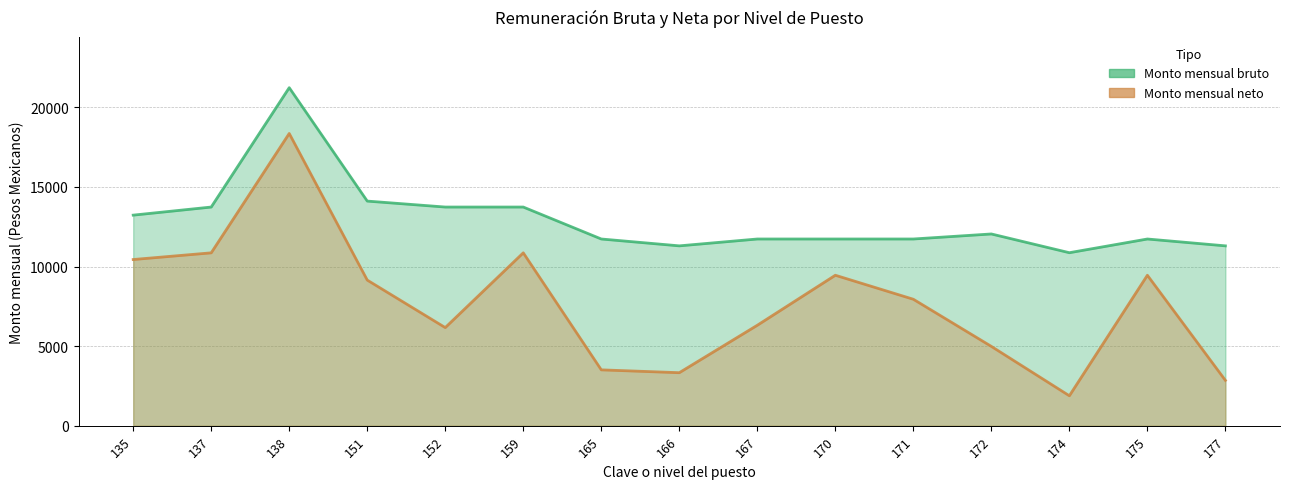

List the series in order of their peak value, highest first.

Monto mensual bruto, Monto mensual neto